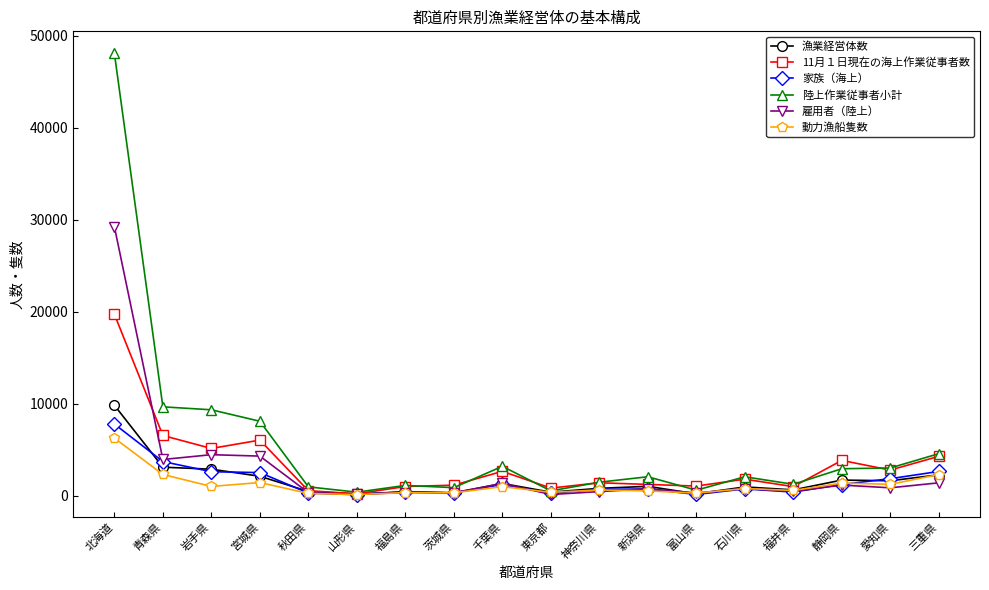

What is the total value across all series at 三重県?

17547